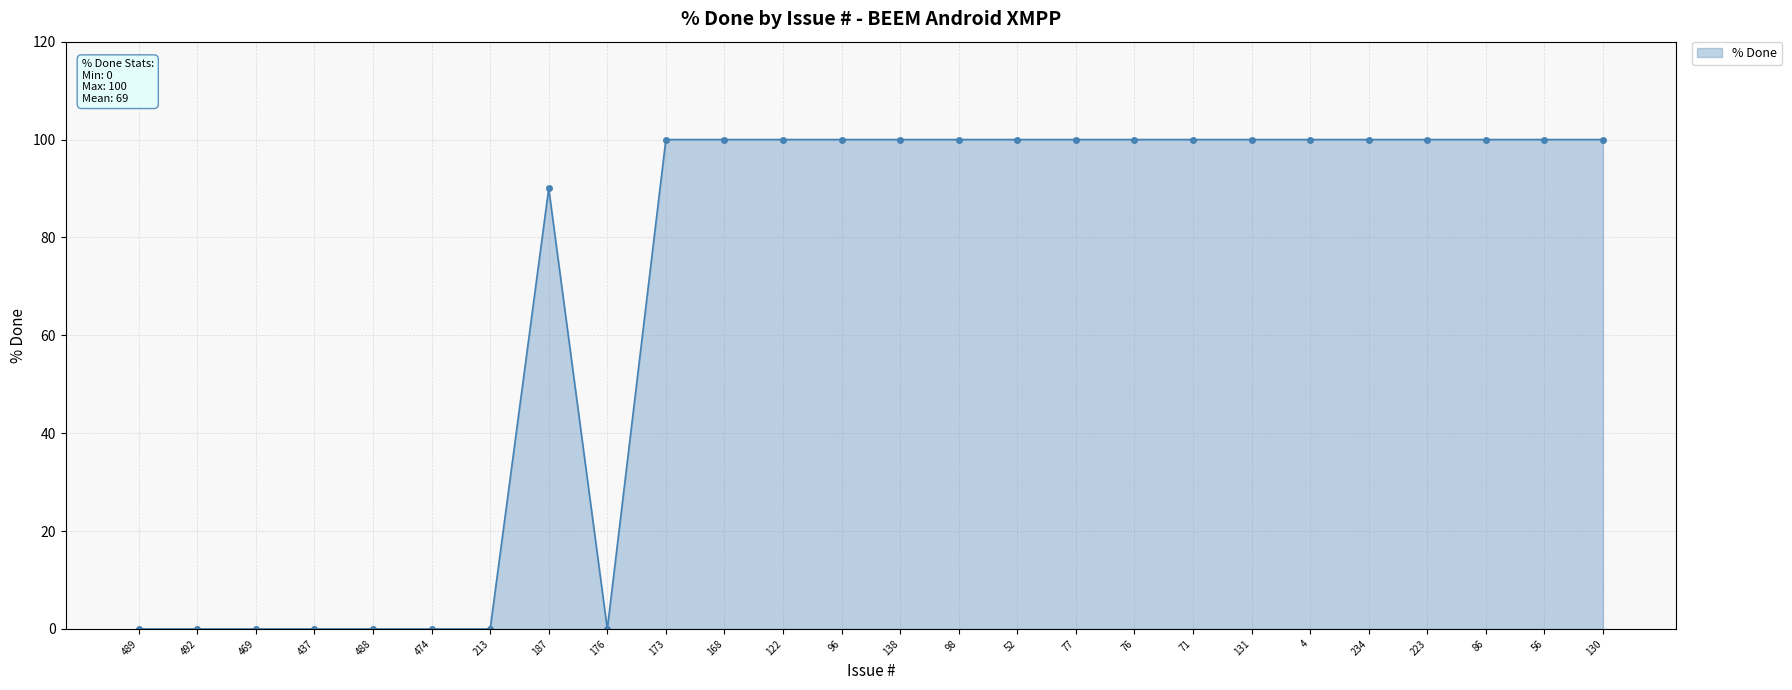

Between 492 and 173, which is larger?

173